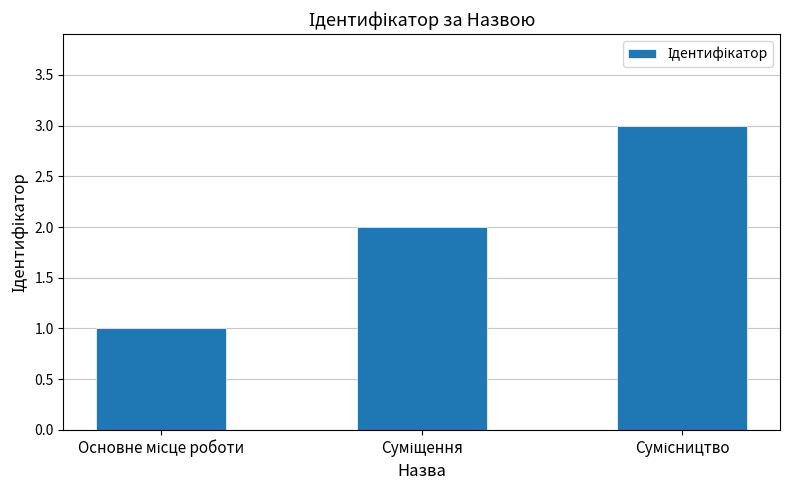

What is the maximum value shown in the chart?

3